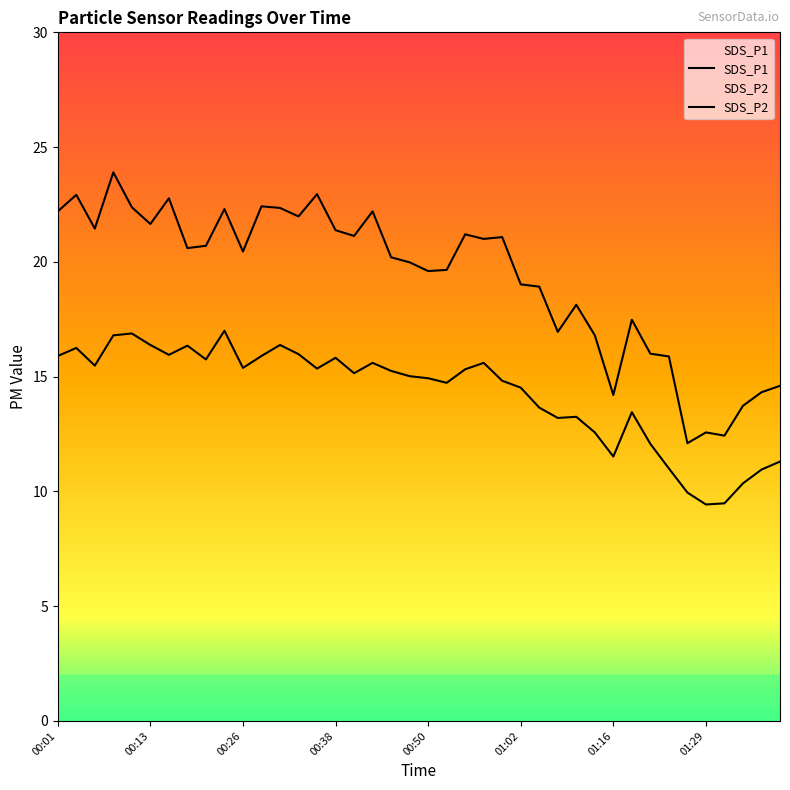

True or false: SDS_P2 and SDS_P1 intersect in this chart.

False